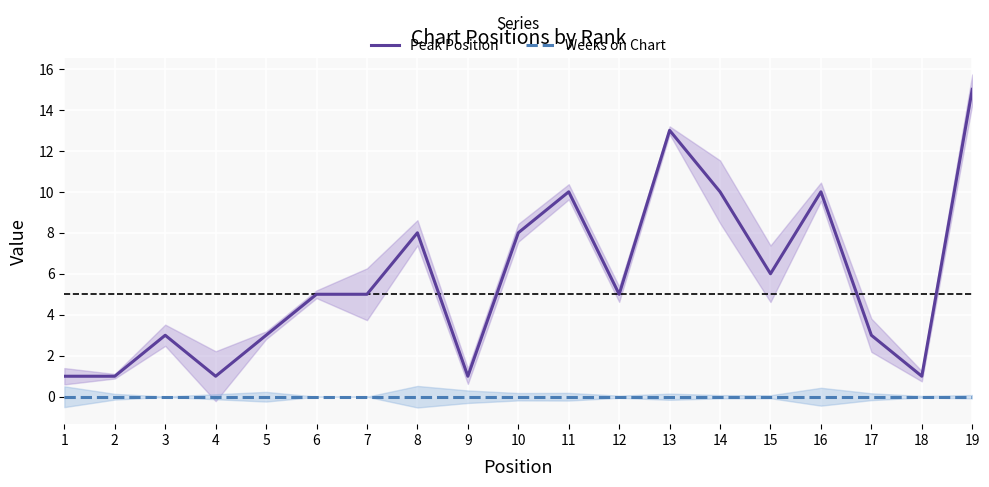

Rank the series by their maximum value, from highest to lowest.

Peak Position, Weeks on Chart